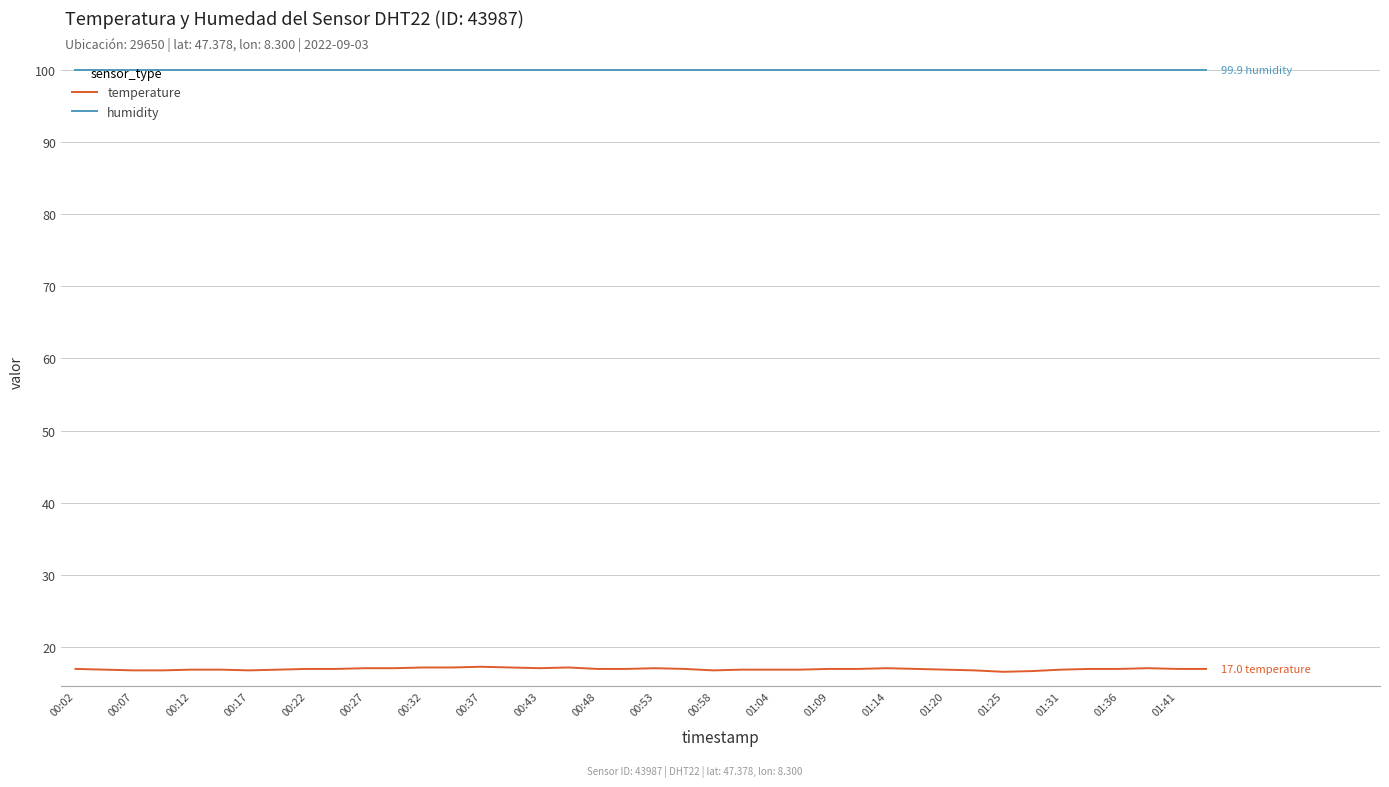

At how many categories does at least one series exceed 53?

40